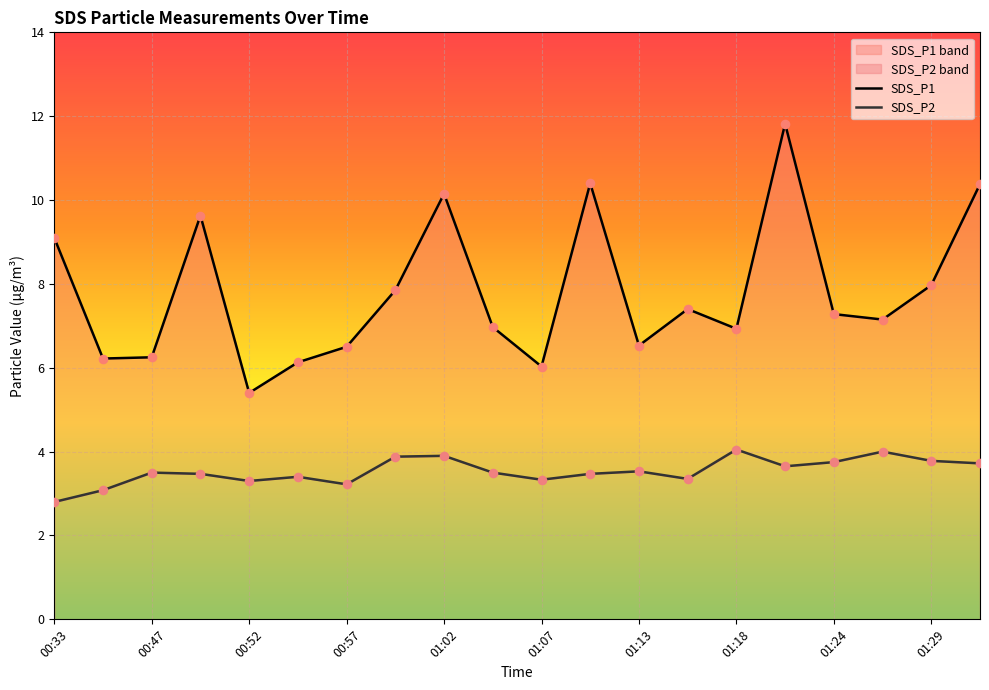

Which series has the widest spread of Y values?

SDS_P1